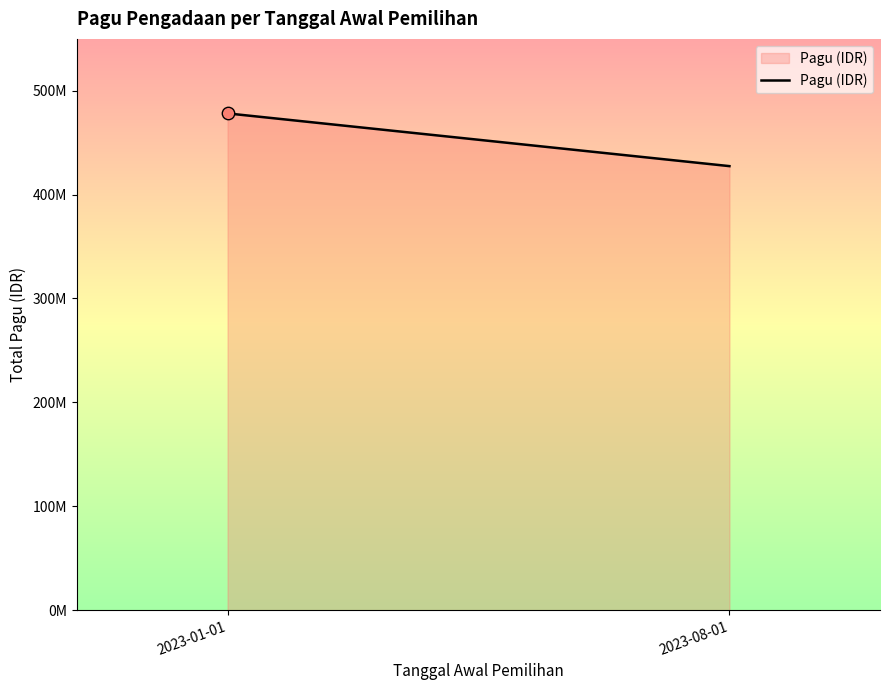

Between 2023-01-01 and 2023-08-01, which is larger?

2023-01-01